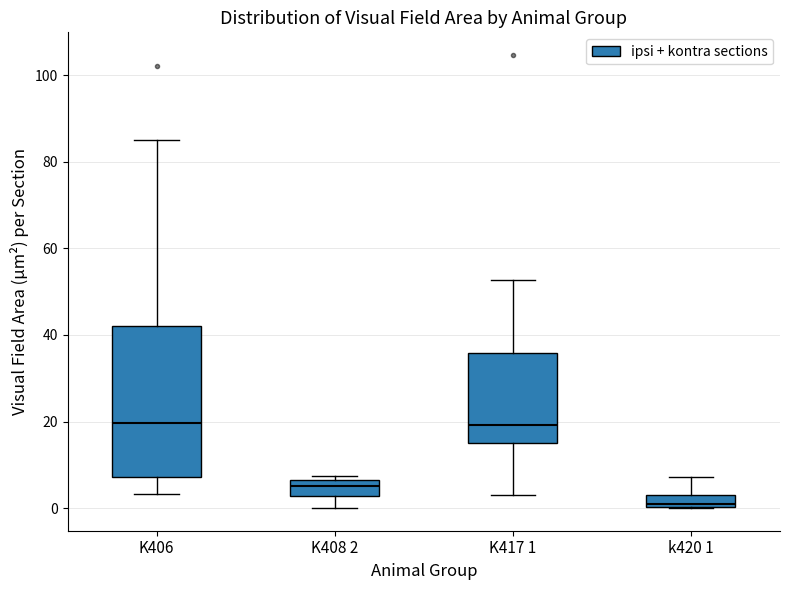

Which box's median line is the lowest?

k420 1